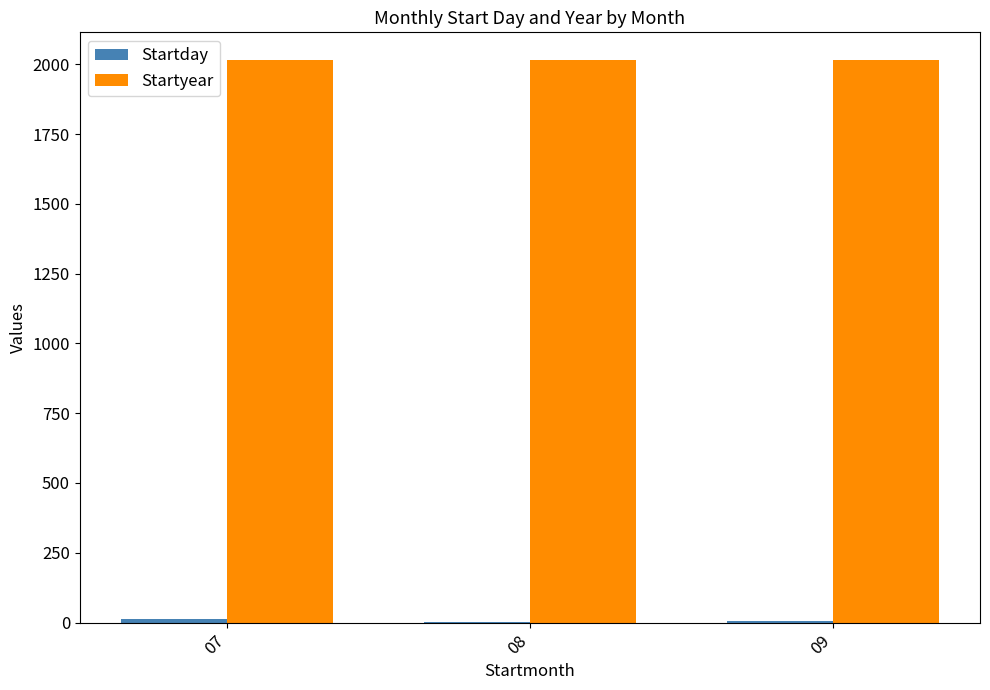

What is the highest value of the Startyear series?

2014